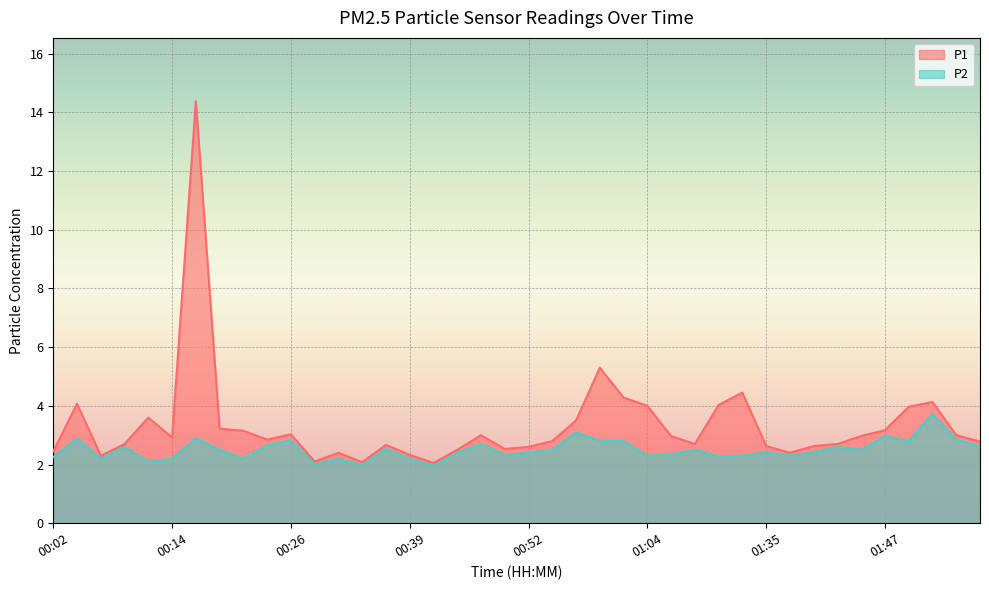

Which has a higher value, 01:35 or 00:07?

01:35